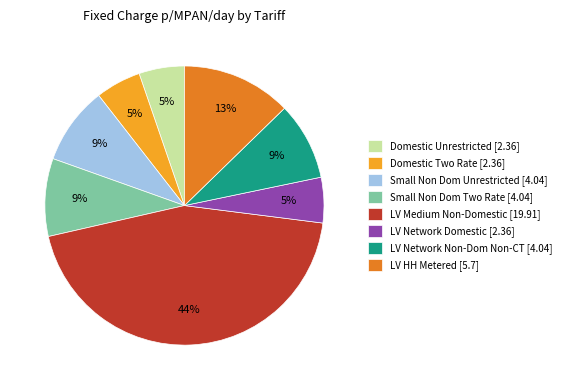

Is there a majority slice in this chart?

No